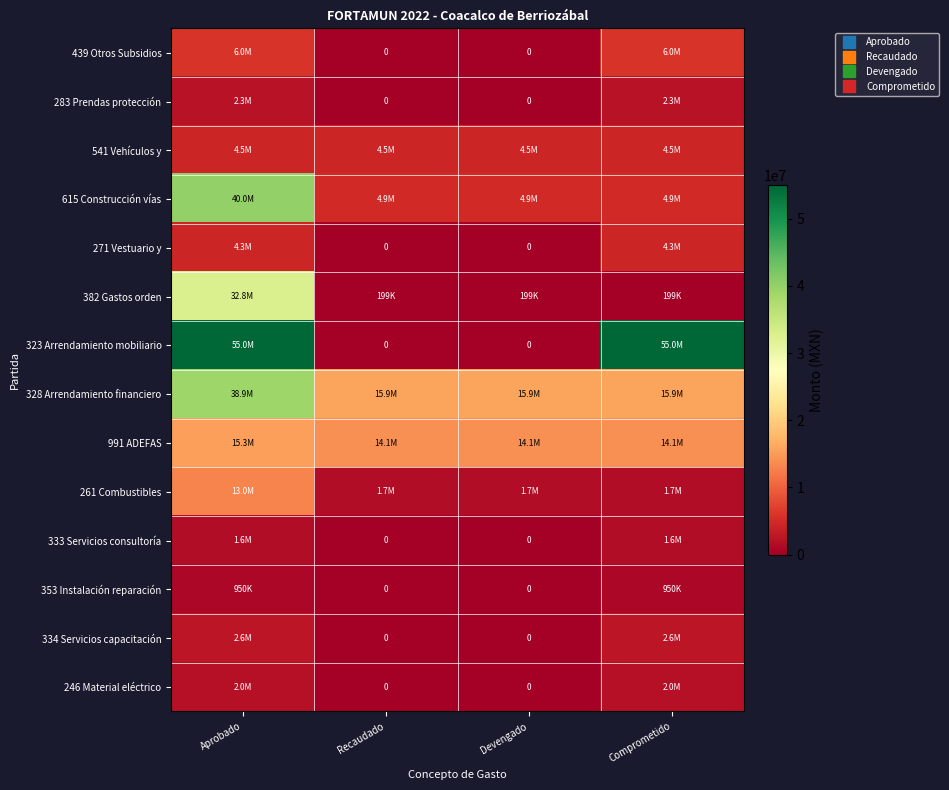

The 439 Otros Subsidios series shows 0.0 at Recaudado. True or false?

True